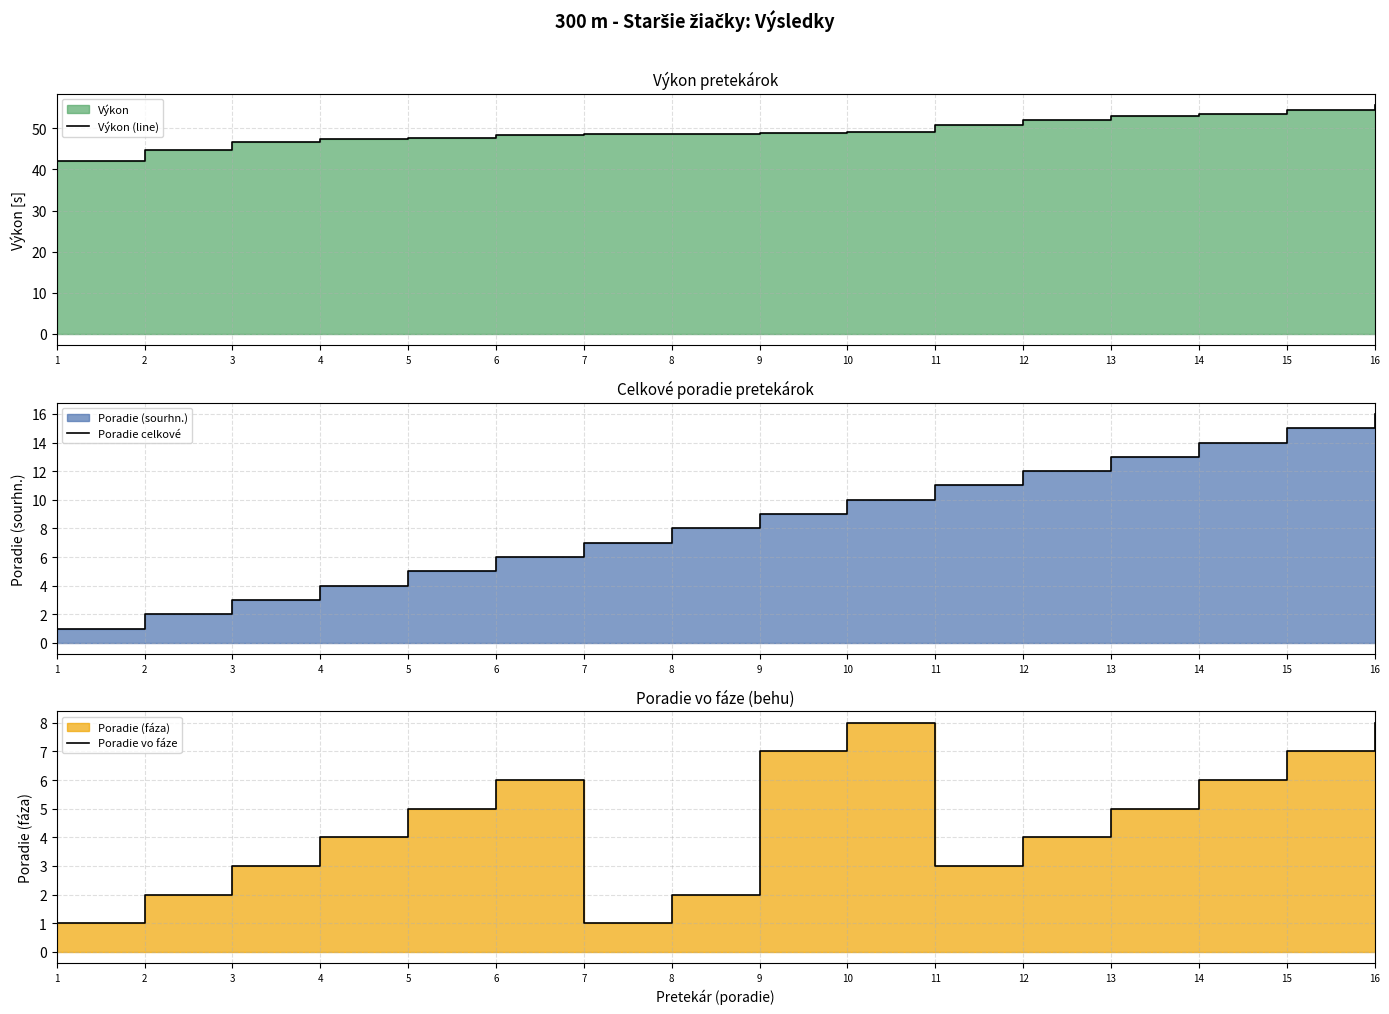

What is the maximum value for Poradie vo fáze?

8.0